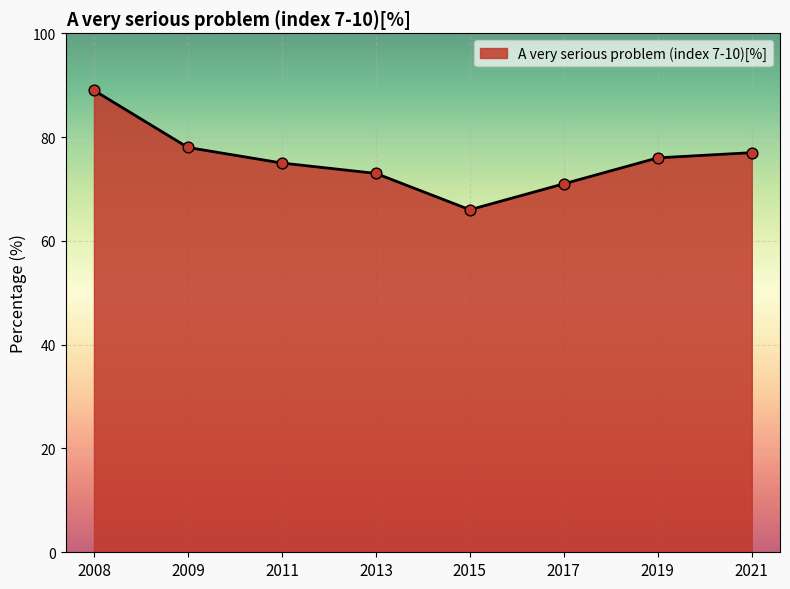

Between 2021 and 2013, which is larger?

2021